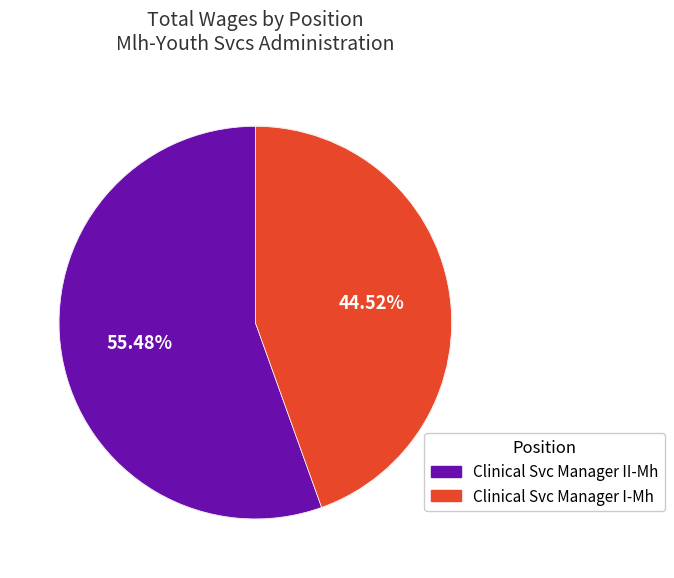

Which has a higher value, Clinical Svc Manager I-Mh or Clinical Svc Manager II-Mh?

Clinical Svc Manager II-Mh